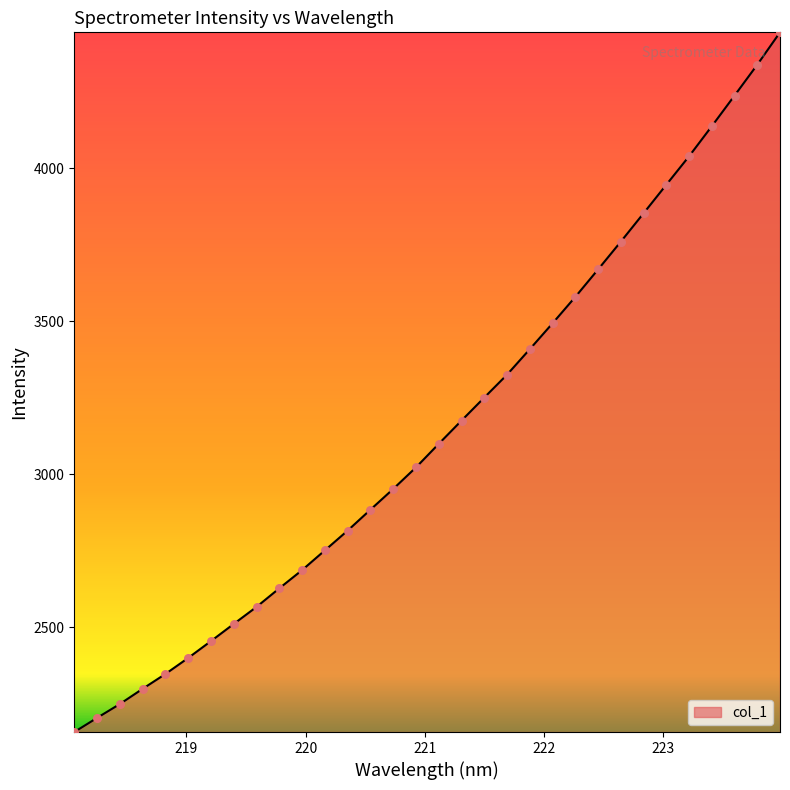

What is the difference between the maximum and minimum values?

2285.7